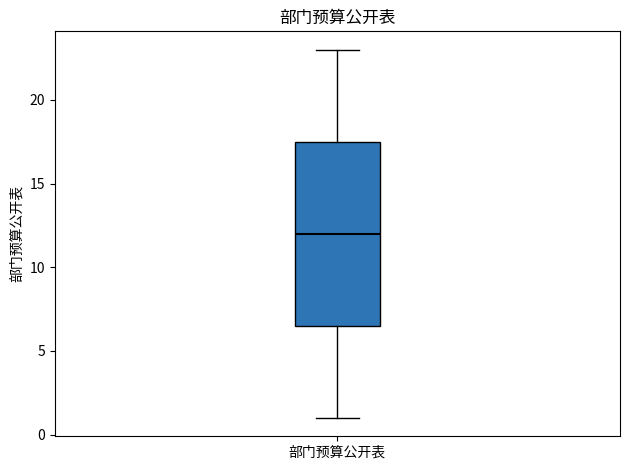

Read this box plot against the y-axis: the position of the median line, the range covered by the box, and the ends of both whiskers. The values are not printed on the chart, so give them approximately, as read against the axis.

median 12.0, box 6.5 to 17.5, whiskers 1.0 to 23.0